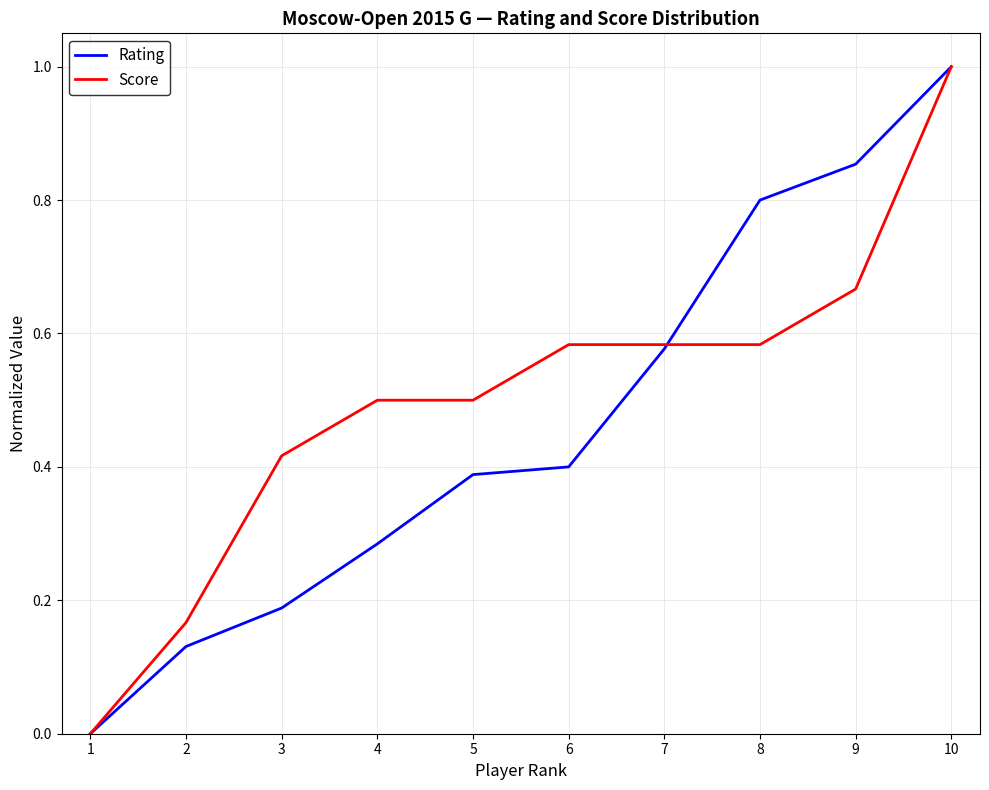

The value of Rating at 1 is 0.0. True or false?

True